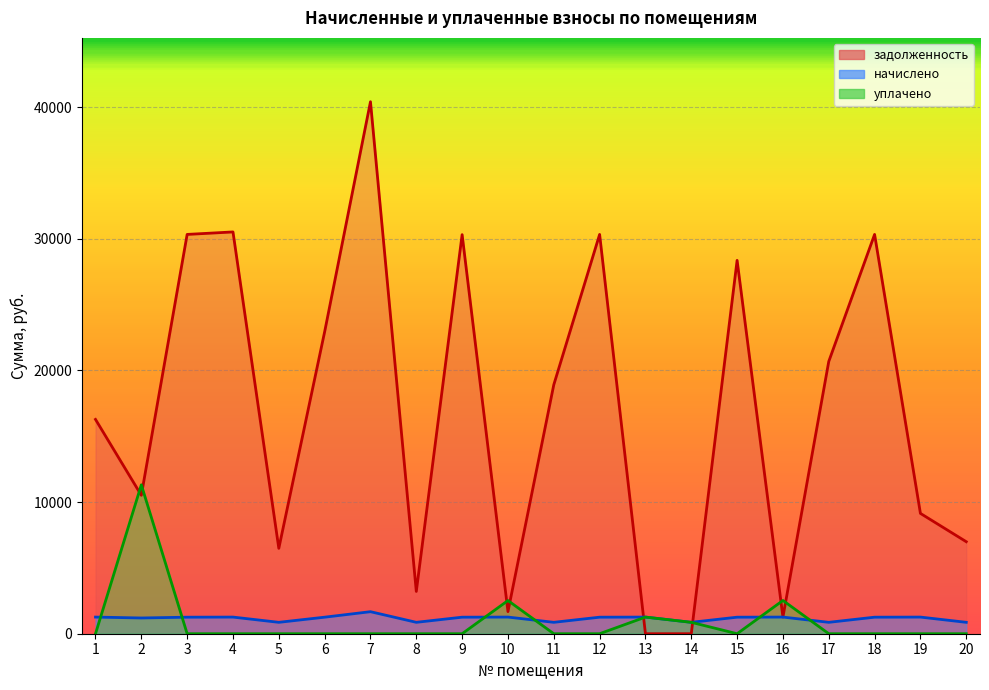

What is the value of the начислено point at the 16th from the left?

1263.6